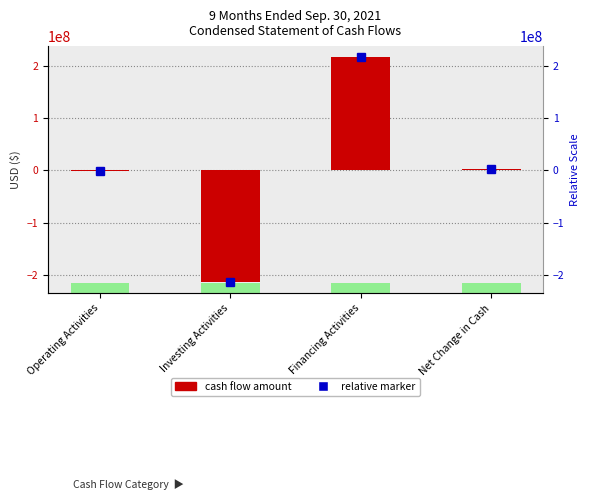

Reading left to right, what are all the values shown in this chart?

Operating Activities=-1010702	Investing Activities=-213088130	Financing Activities=215961812	Net Change in Cash=1862980